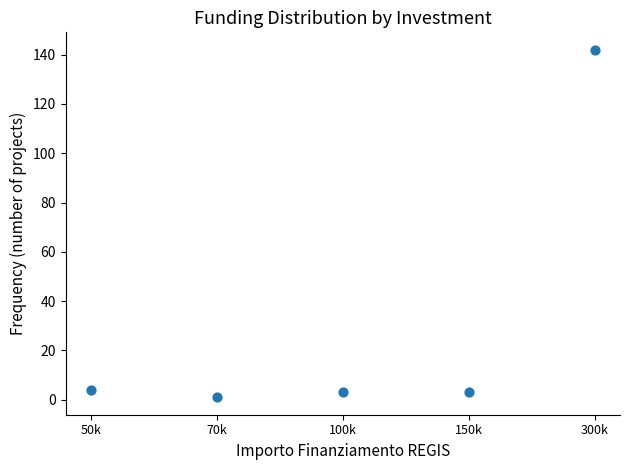

What is the range of Y values (max minus min)?

141